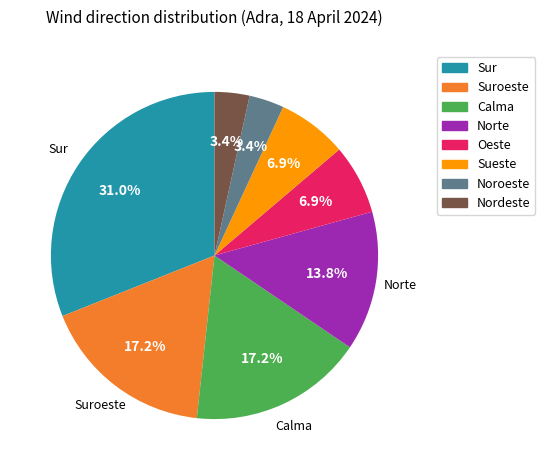

What is the largest slice in the pie chart?

Sur